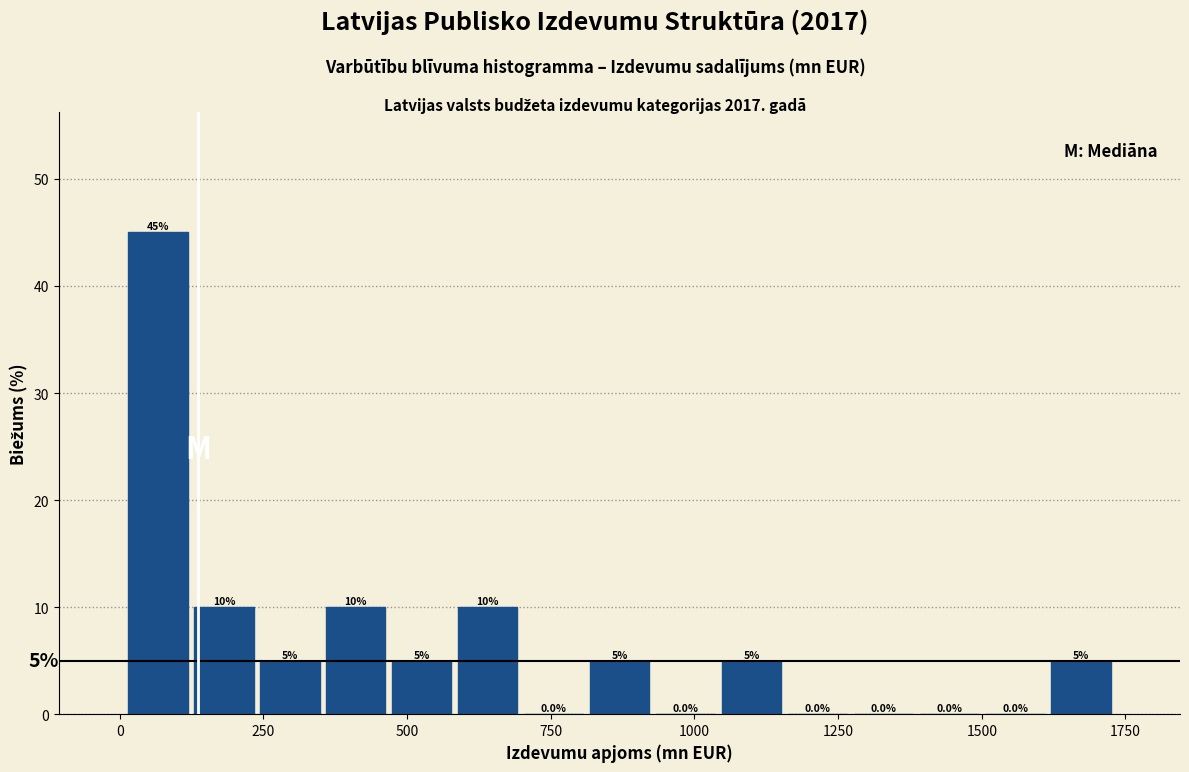

Around what value on the x-axis is the tallest bar? Give the approximate position of its centre, as read against the axis.

50